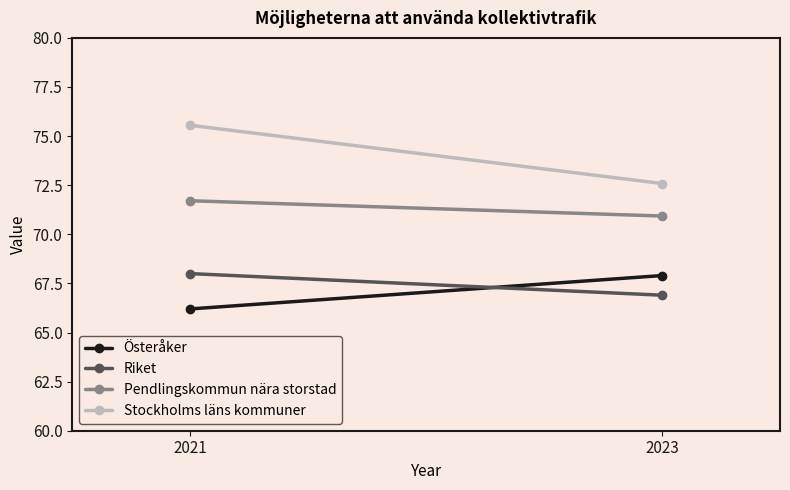

What is the value of the Riket point at the 1st from the left?

68.0